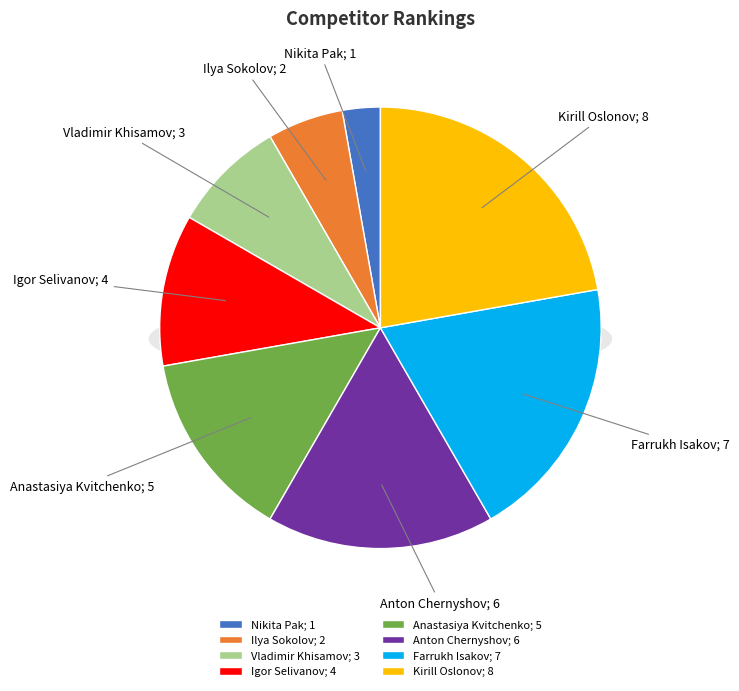

How many segments does this pie chart have?

8